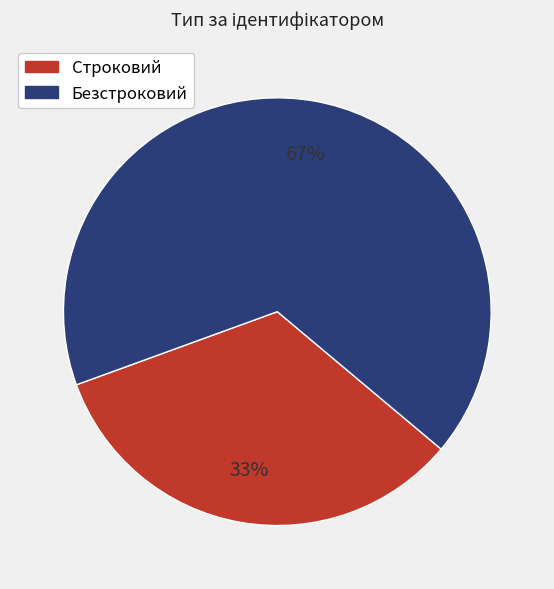

Which category has the biggest portion of the pie?

Безстроковий